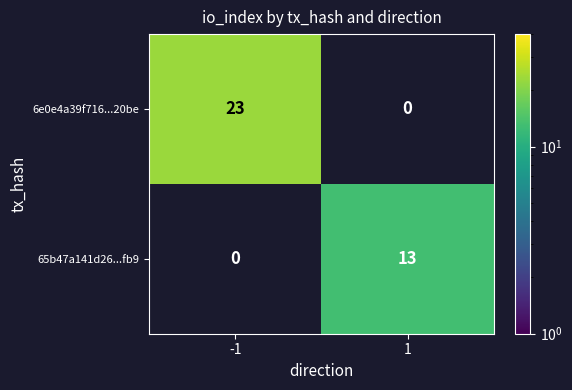

The 6e0e4a39f716...20be series shows 11 at -1. True or false?

False